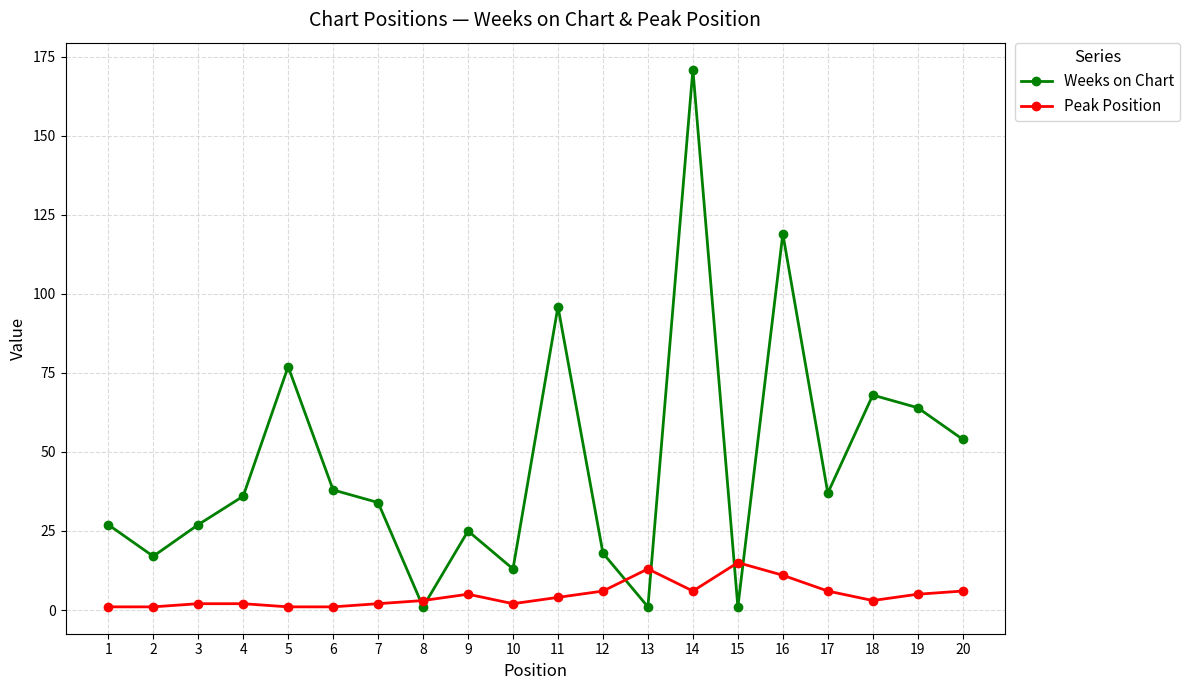

At how many categories does at least one series exceed 90?

3